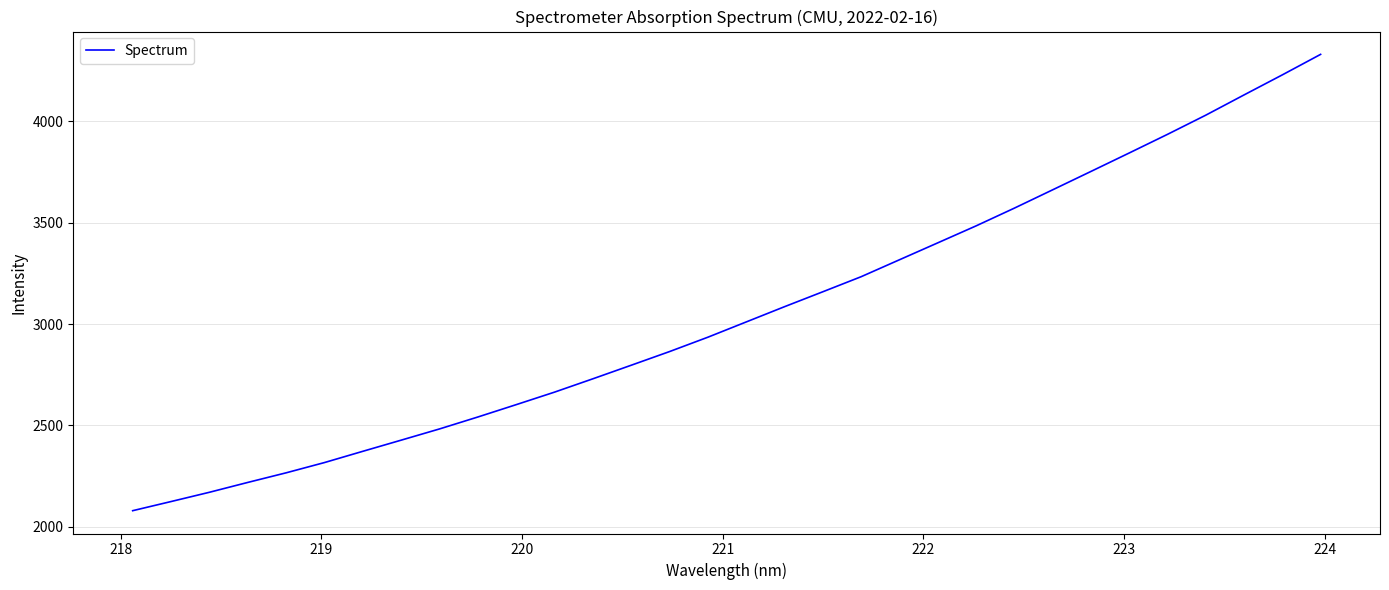

What is the greatest value displayed?

4330.2